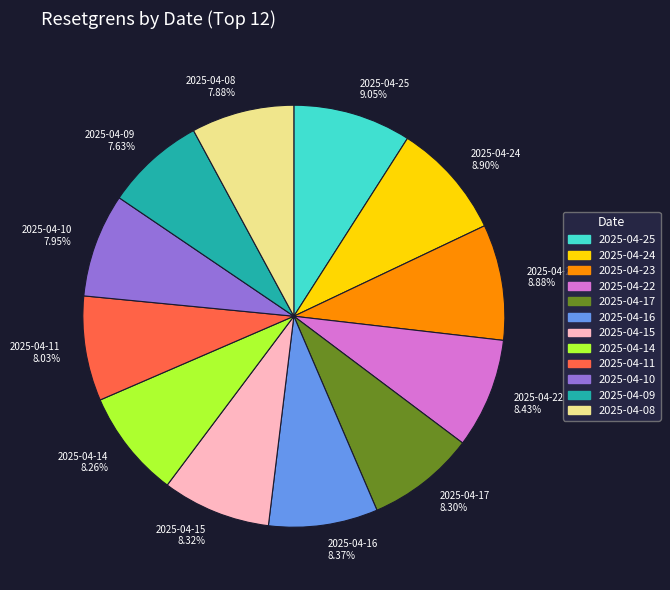

To the nearest percent, what is the difference between the largest and smallest slice percentages?

1%